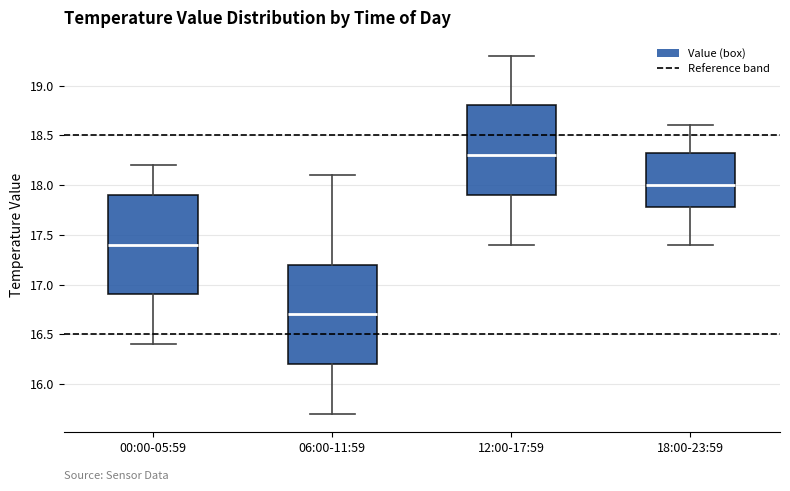

Reading left to right, read every box against the y-axis: the position of its median line, the range the box covers, and the ends of its whiskers. The values are not printed on the chart, so give them approximately, as read against the axis.

00:00-05:59: median 17.40, box 16.90 to 17.90, whiskers 16.40 to 18.20
06:00-11:59: median 16.70, box 16.20 to 17.20, whiskers 15.70 to 18.10
12:00-17:59: median 18.30, box 17.90 to 18.80, whiskers 17.40 to 19.30
18:00-23:59: median 18.00, box 17.80 to 18.35, whiskers 17.40 to 18.60